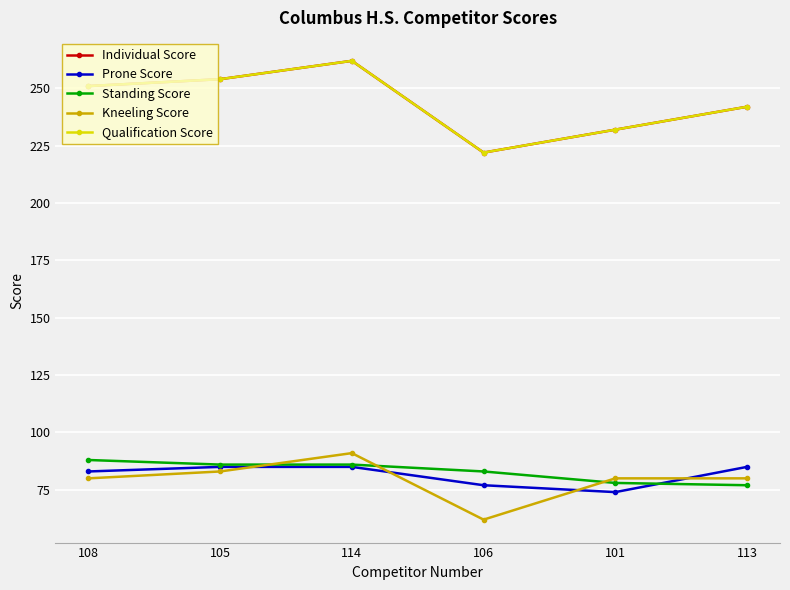

At which category is the sum across all series the highest?

114